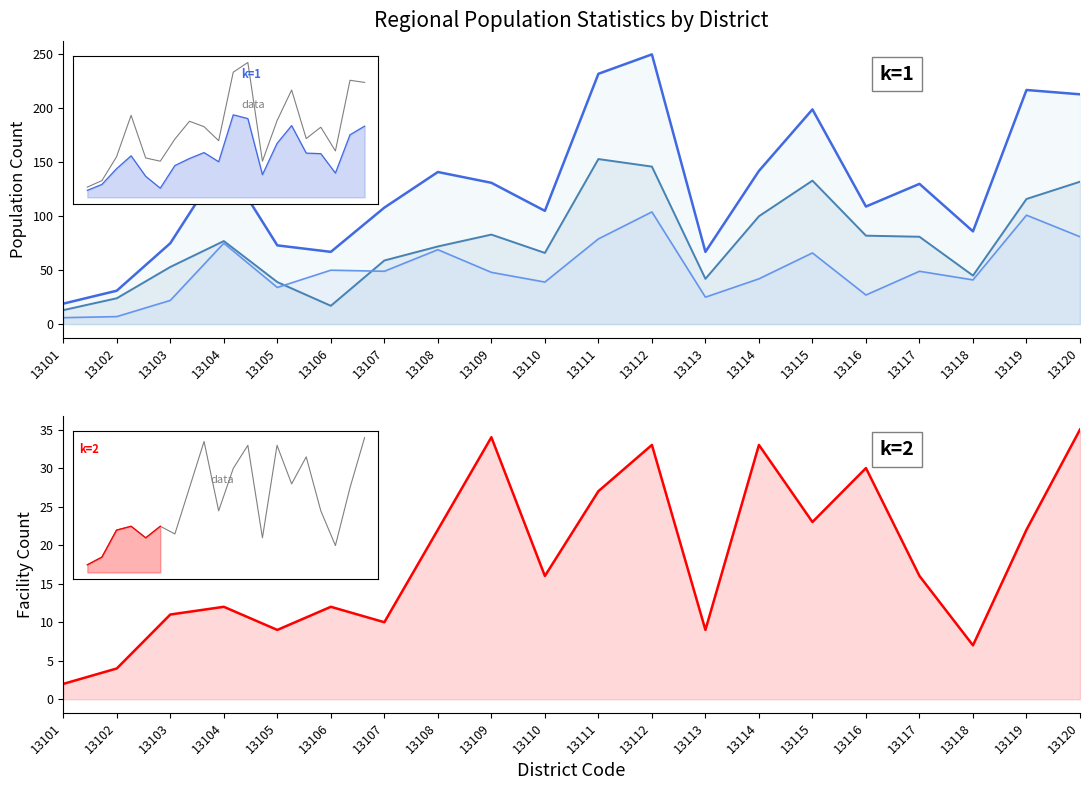

True or false: Total and Facility Count intersect in this chart.

False